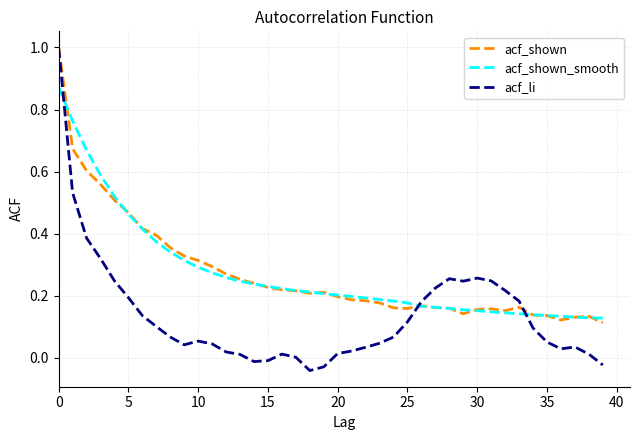

Which series has the largest range (max minus min)?

acf_li